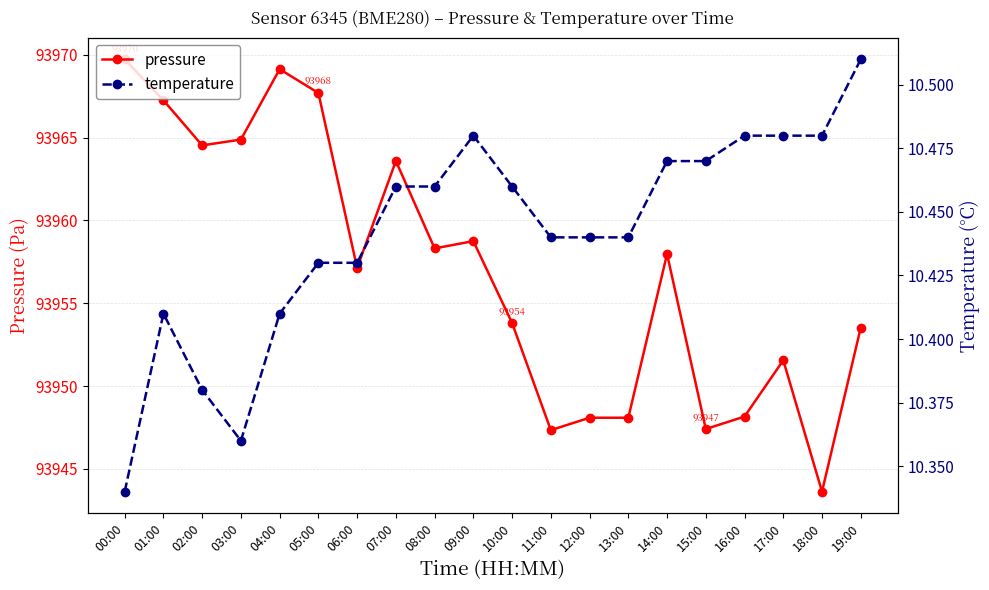

At which category is the sum across all series the highest?

00:00